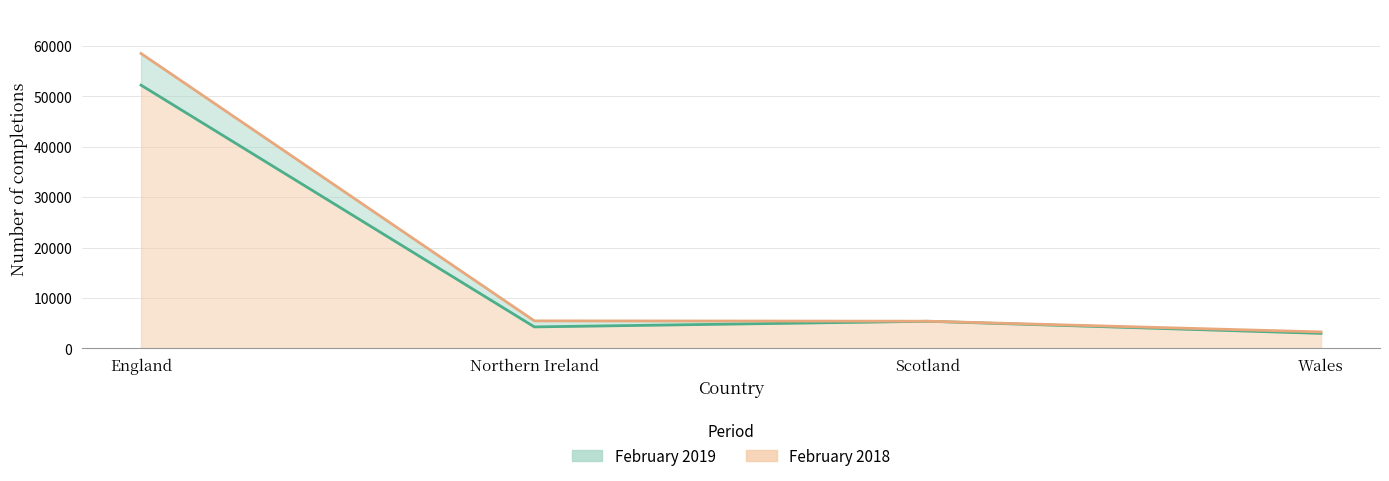

Which label corresponds to the largest value in the chart?

England